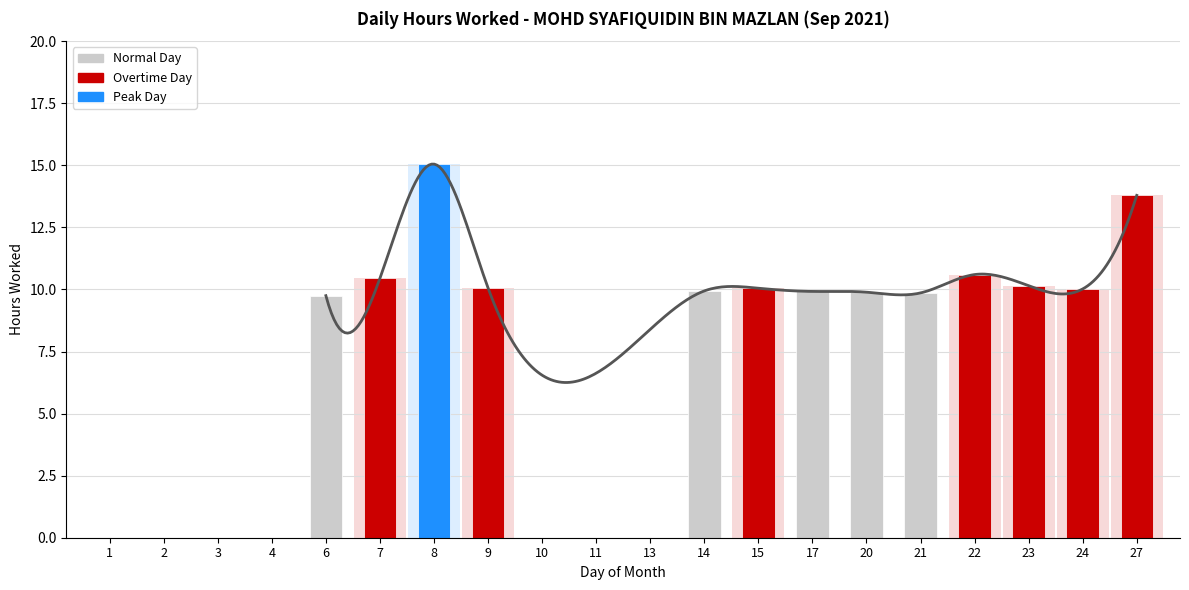

What is the ratio of the value at 17 to the value at 27?

0.7